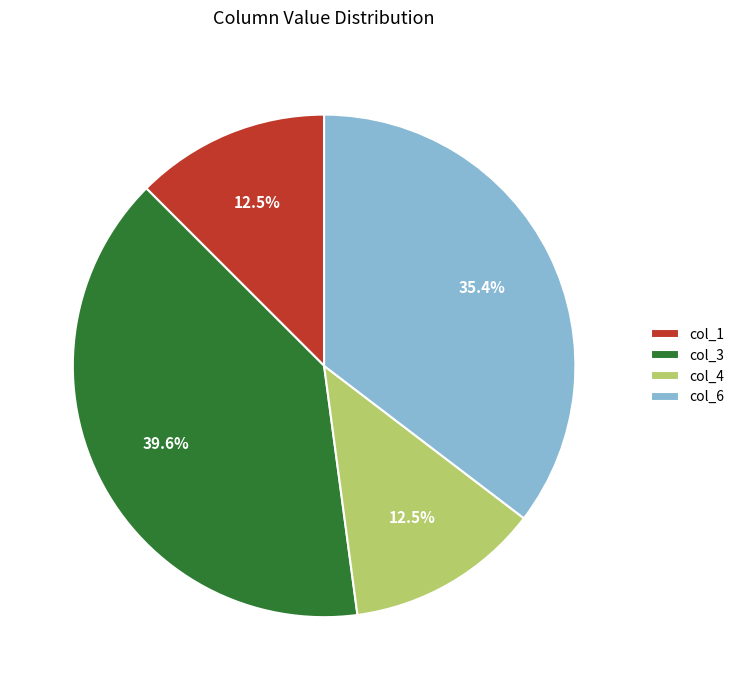

Does col_4 account for over 50% of the chart?

No